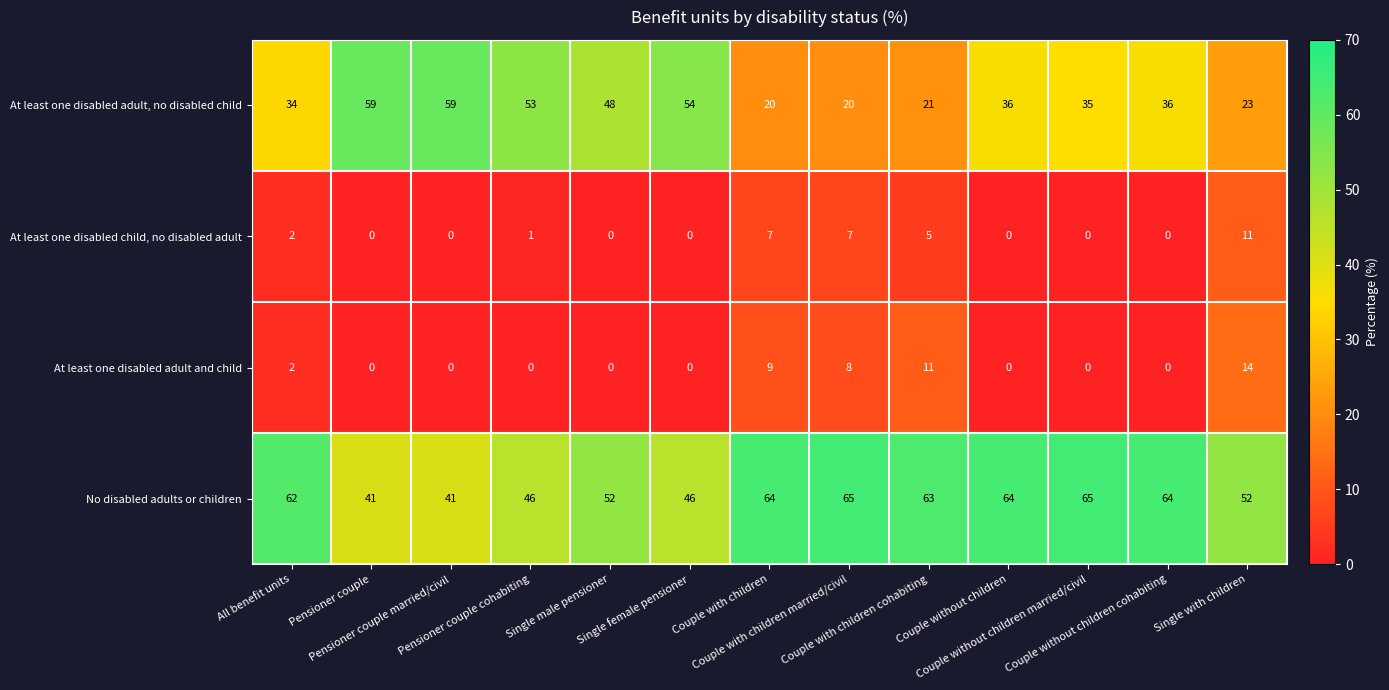

What is the sum of all At least one disabled adult and child values?

44